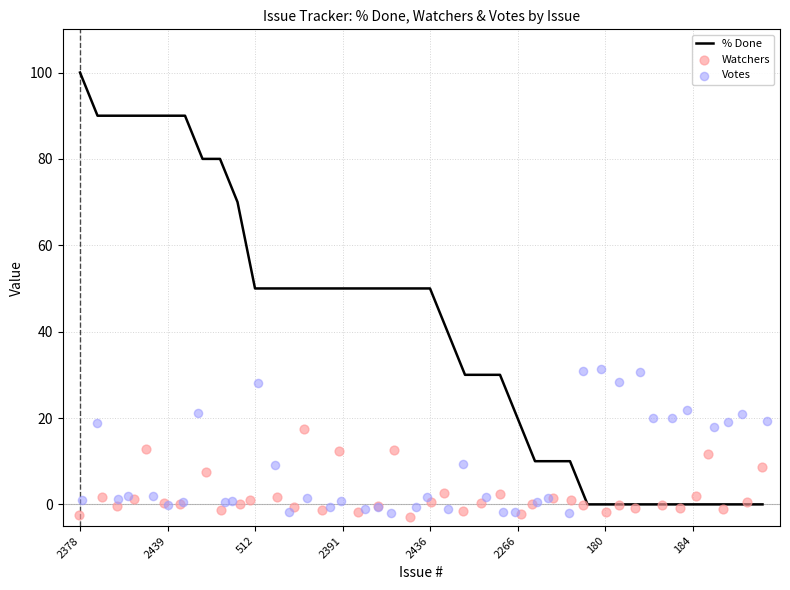

Which series has the largest total across all categories?

% Done